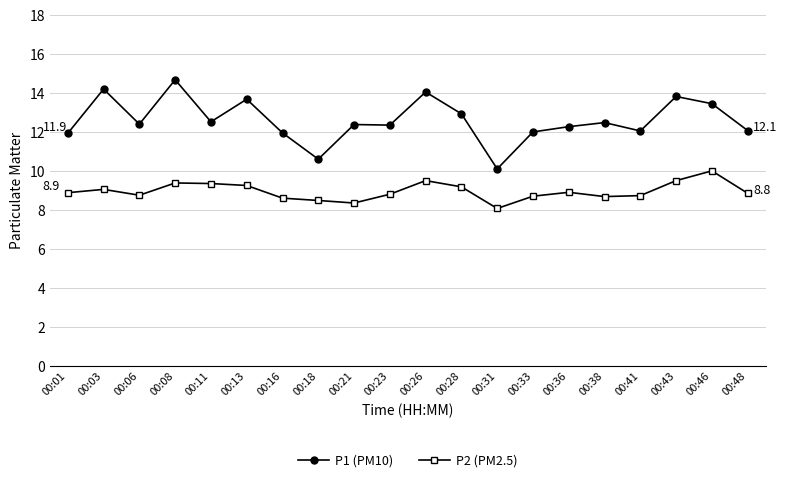

What is the spread (max minus min) of values at 00:08?

5.3